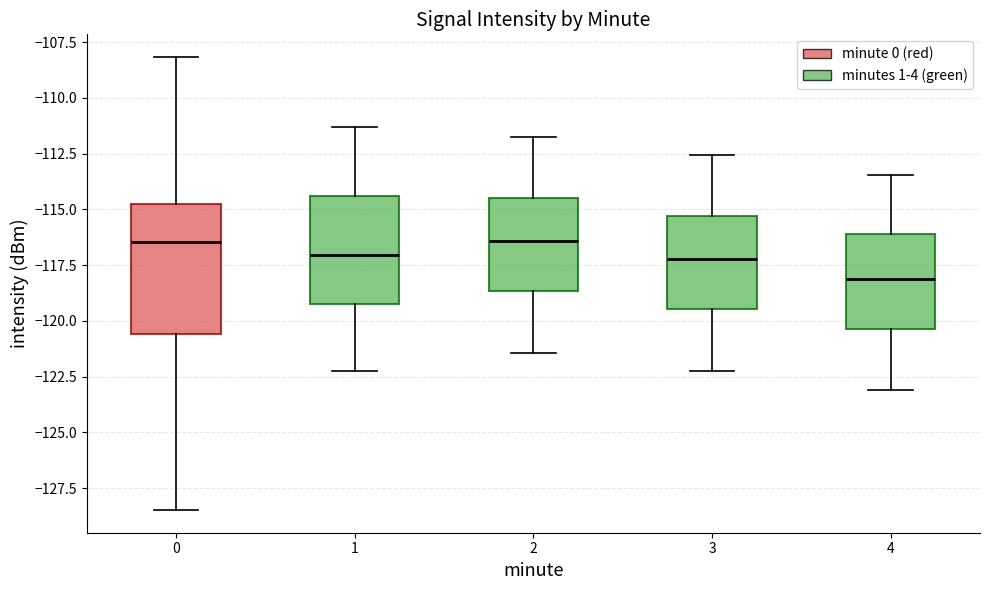

Comparing the boxes themselves (not the whiskers), which one is the tallest?

0